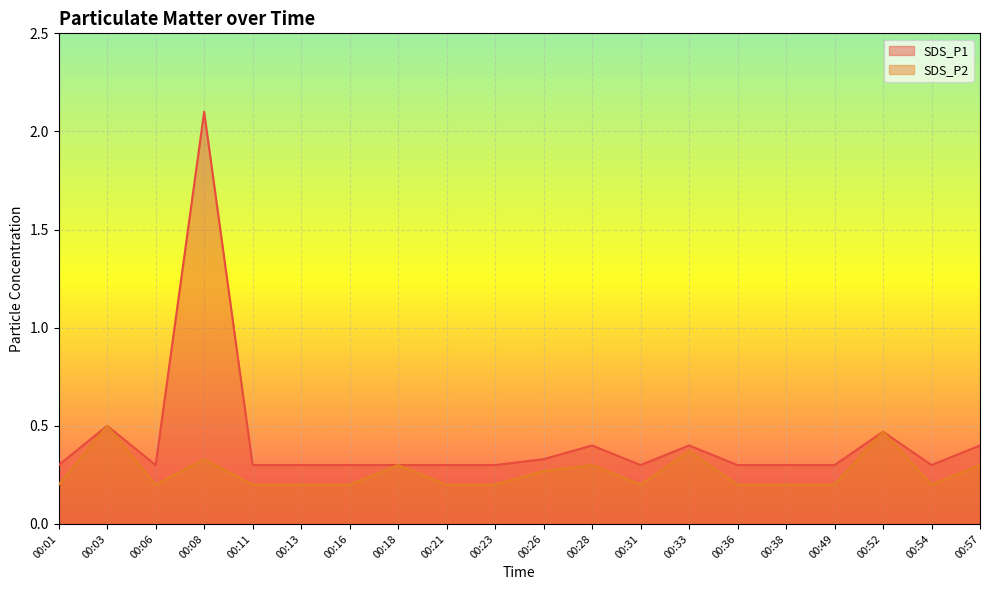

Reading right to left, extract all data points from this chart.

SDS_P1: 00:57=0.4	00:54=0.3	00:52=0.5	00:49=0.3	00:38=0.3	00:36=0.3	00:33=0.4	00:31=0.3	00:28=0.4	00:26=0.3	00:23=0.3	00:21=0.3	00:18=0.3	00:16=0.3	00:13=0.3	00:11=0.3	00:08=2.1	00:06=0.3	00:03=0.5	00:01=0.3
SDS_P2: 00:57=0.3	00:54=0.2	00:52=0.5	00:49=0.2	00:38=0.2	00:36=0.2	00:33=0.4	00:31=0.2	00:28=0.3	00:26=0.3	00:23=0.2	00:21=0.2	00:18=0.3	00:16=0.2	00:13=0.2	00:11=0.2	00:08=0.3	00:06=0.2	00:03=0.5	00:01=0.2